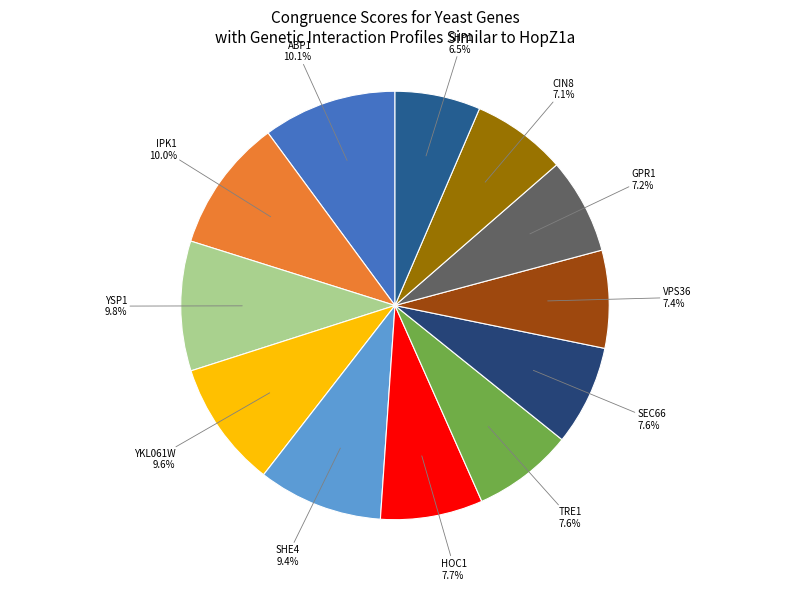

What portion of the pie excludes YKL061W?

90.4%